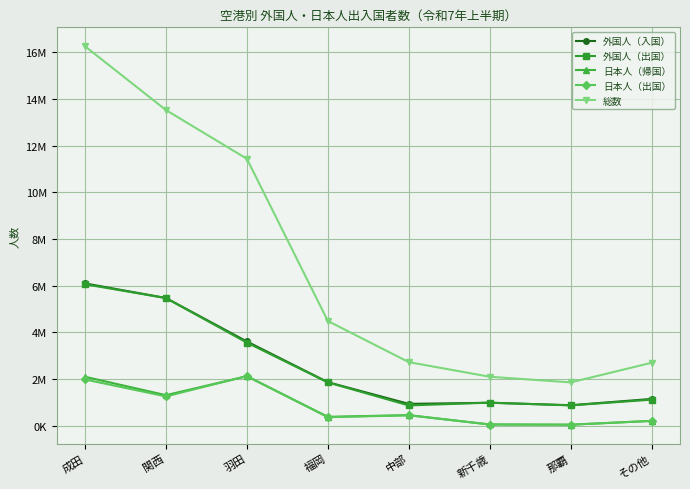

Which series has the largest range (max minus min)?

総数